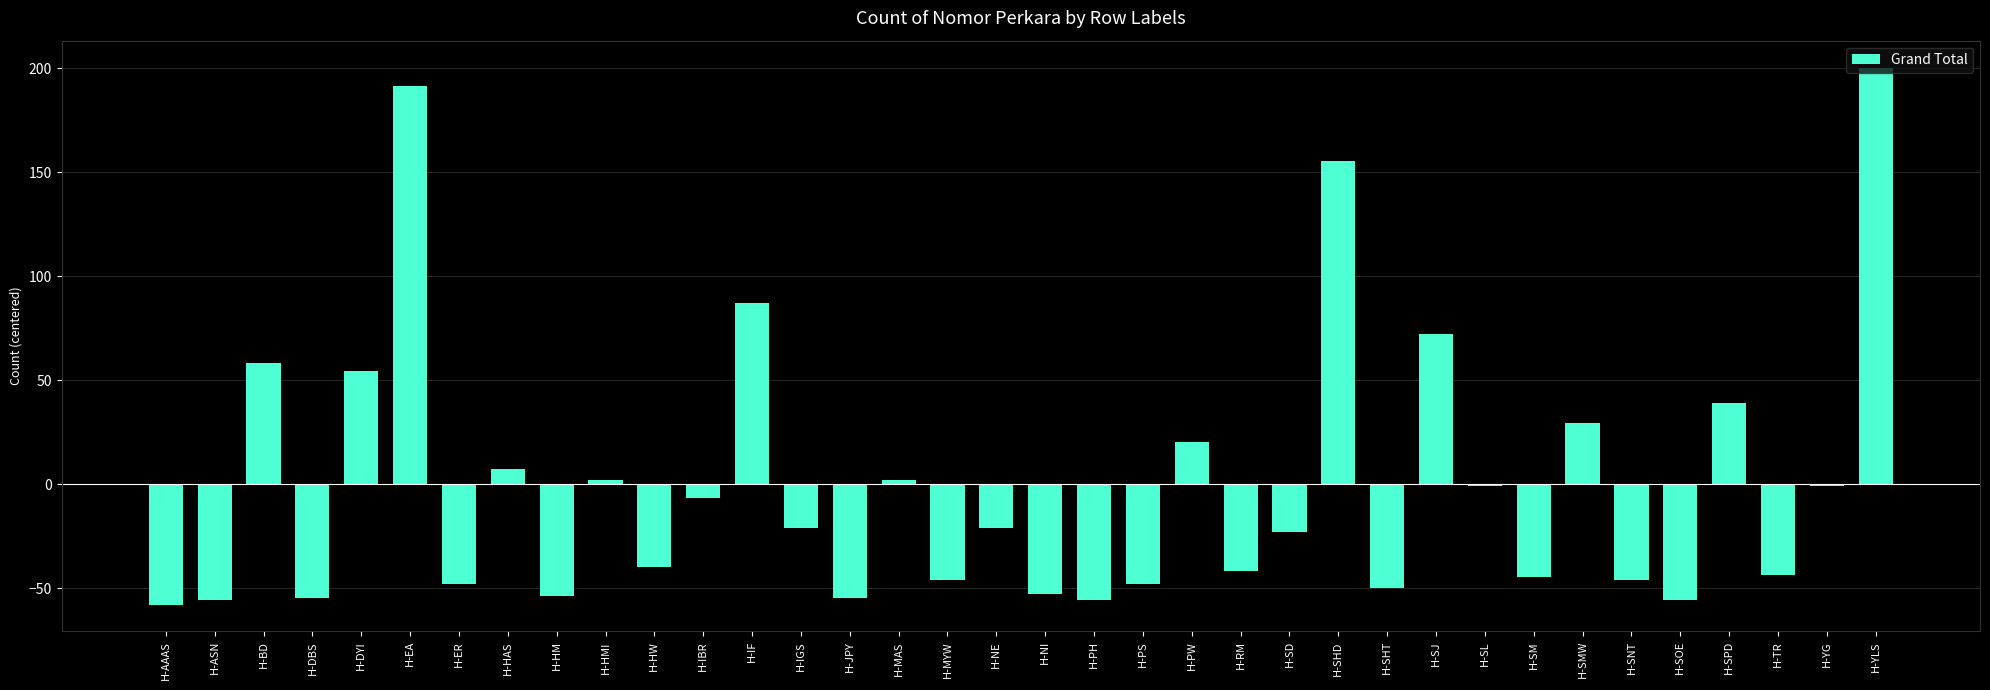

What is the maximum value shown in the chart?

200.3